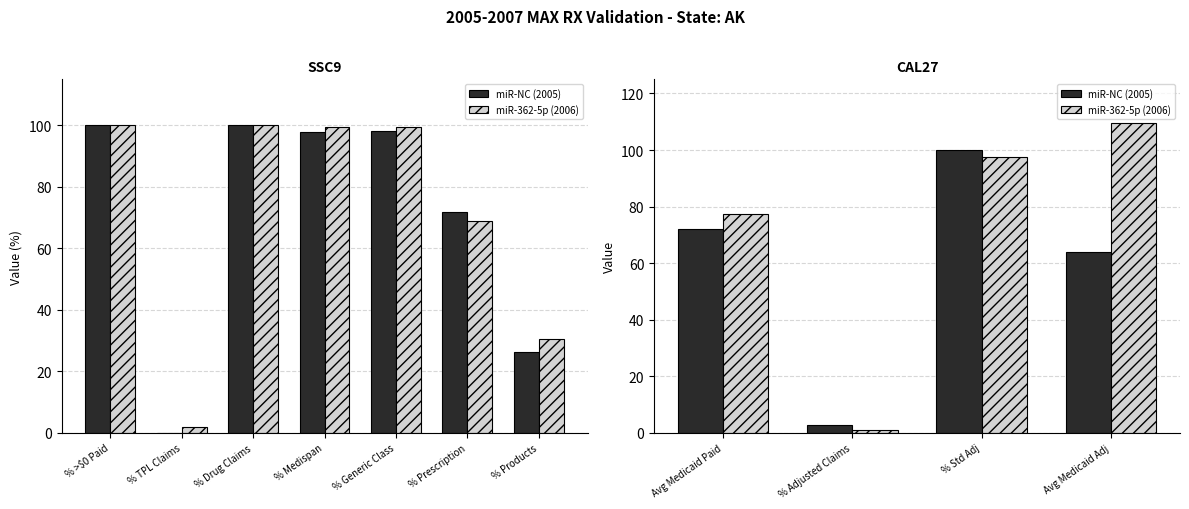

What are all the series names shown in the legend?

miR-NC (2005), miR-362-5p (2006)